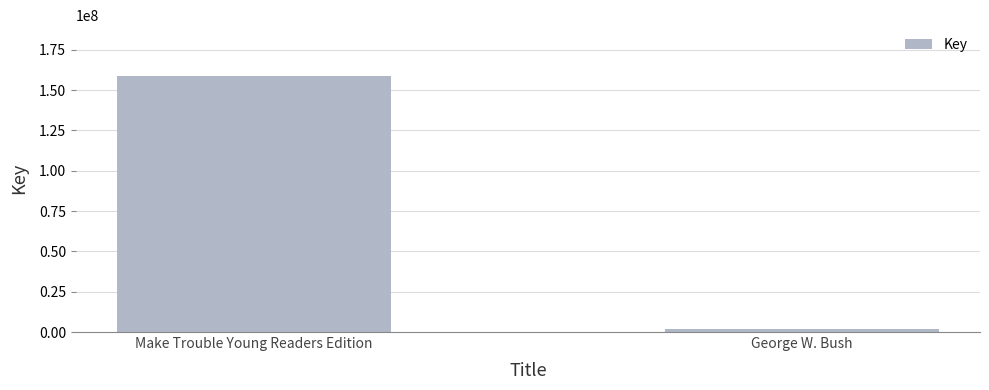

Which category has the highest value across all series?

Make Trouble Young Readers Edition